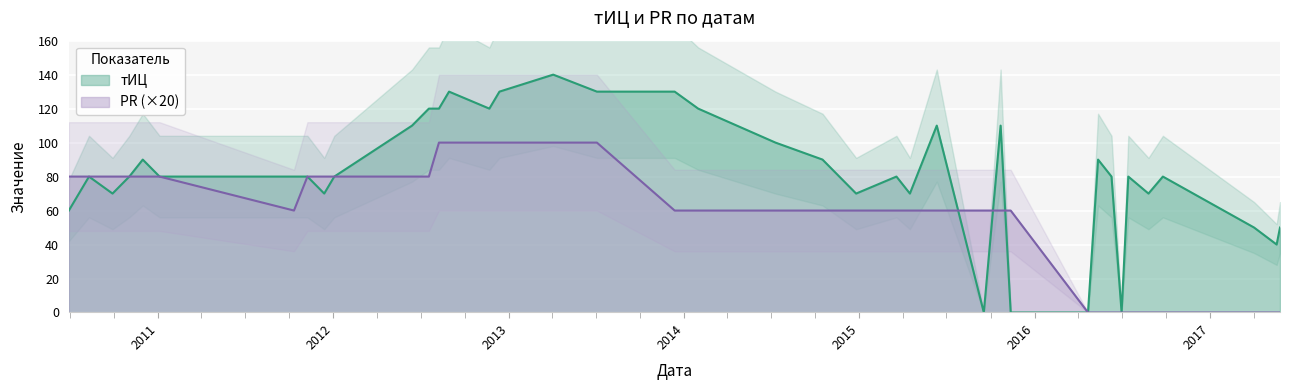

What is the maximum value for тИЦ?

140